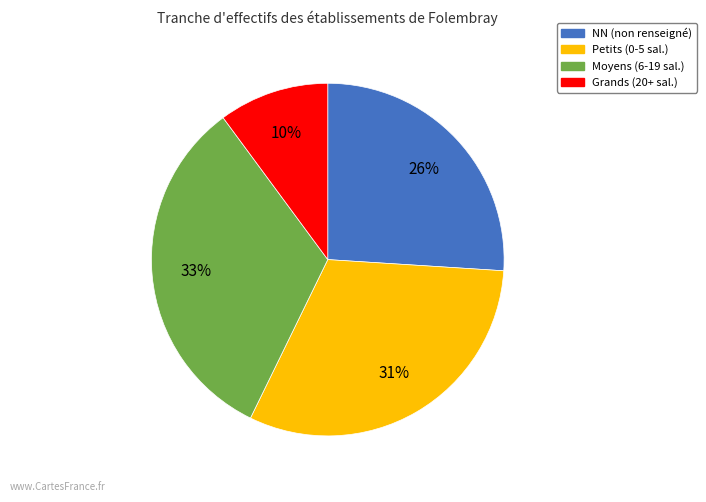

To the nearest percent, what is the average slice percentage?

25%